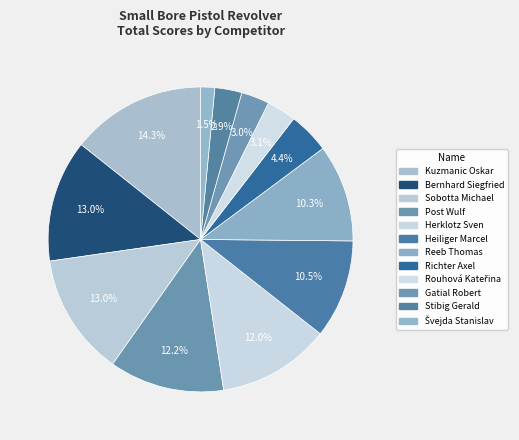

Combined, what portion of the pie is Reeb Thomas and Švejda Stanislav?

11.8%